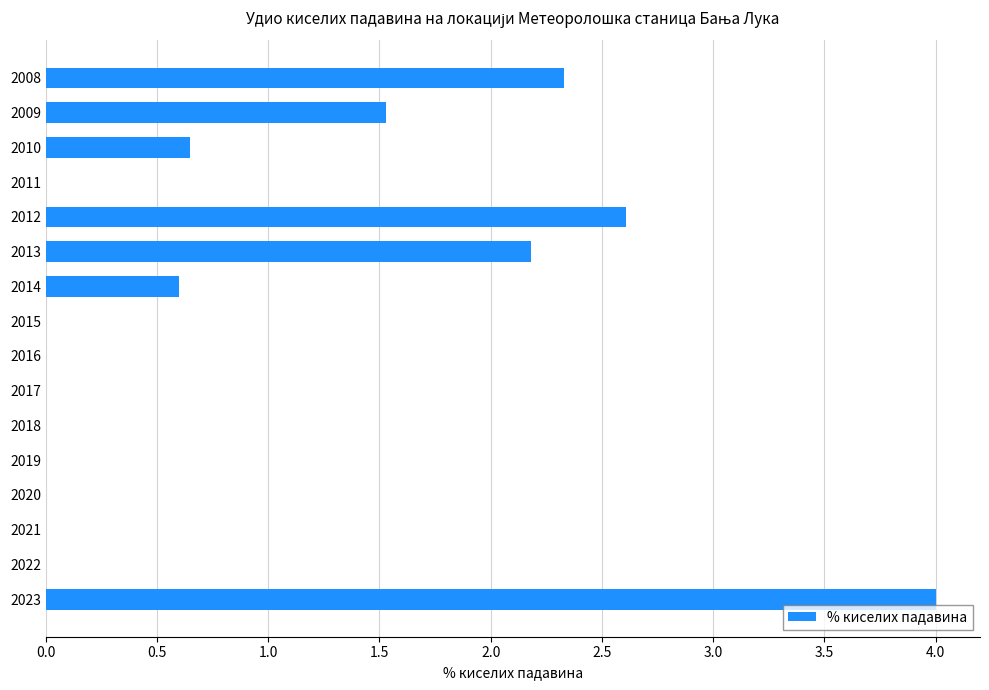

How many series are shown in this chart?

1